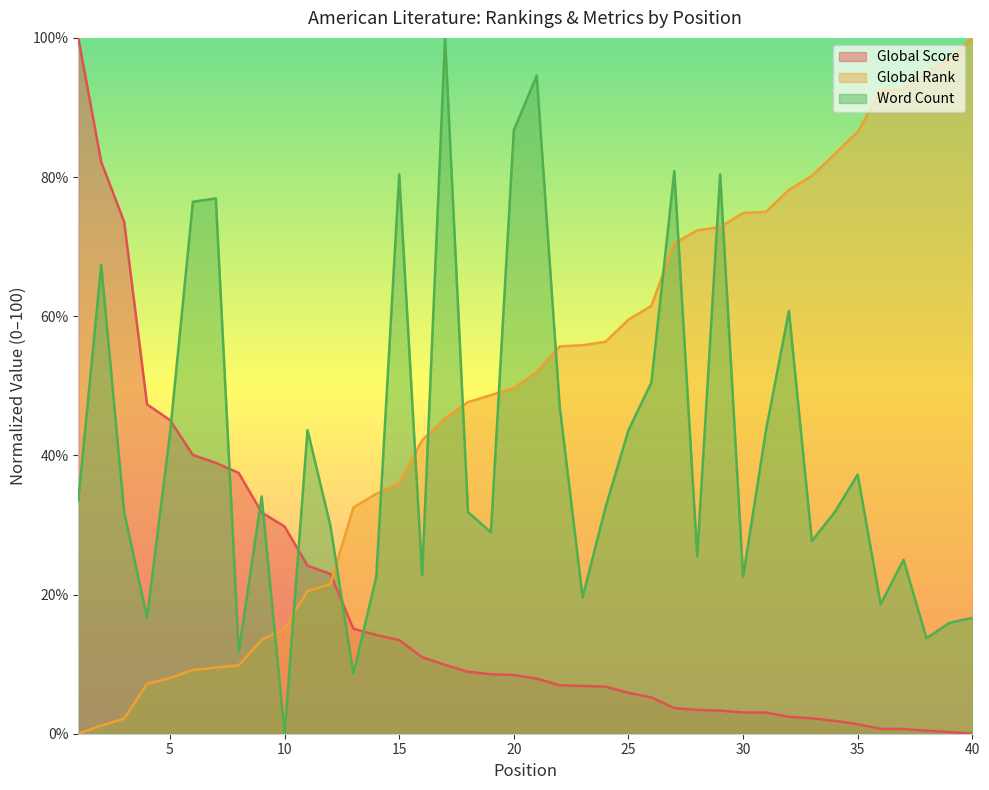

What is the value of the Global Score point at the 15th from the left?

13.5